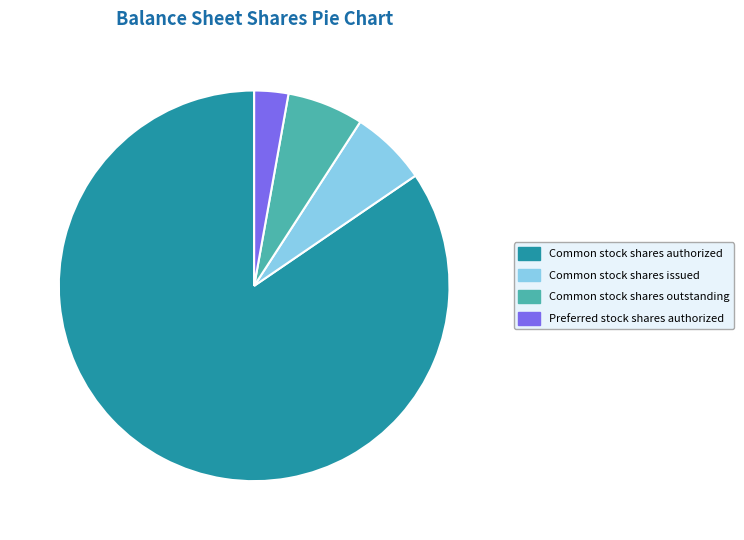

Between Common stock shares issued and Preferred stock shares authorized, which is larger?

Common stock shares issued